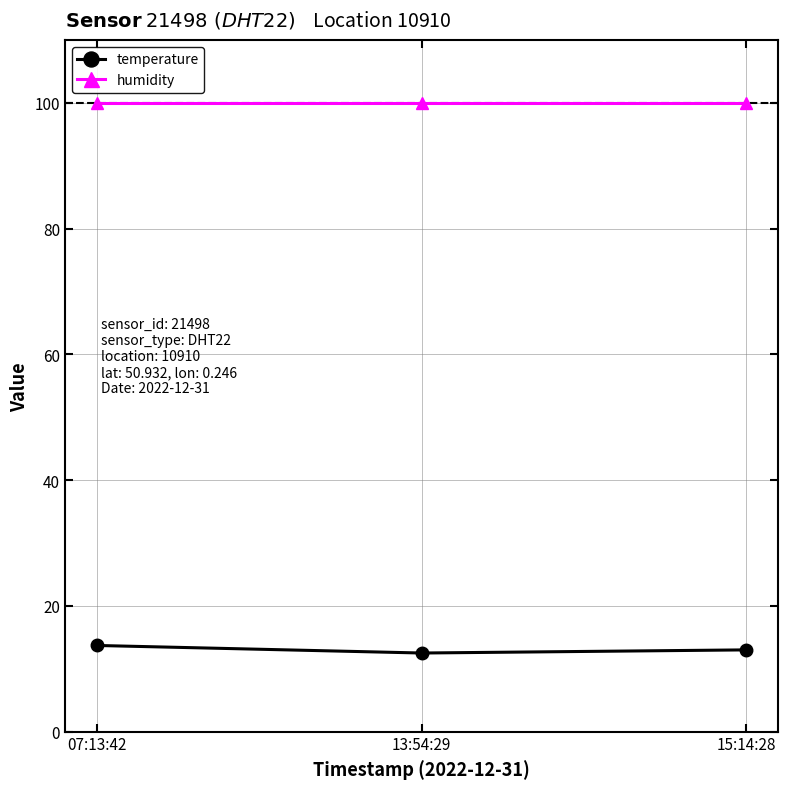

What is the minimum value for temperature?

12.5